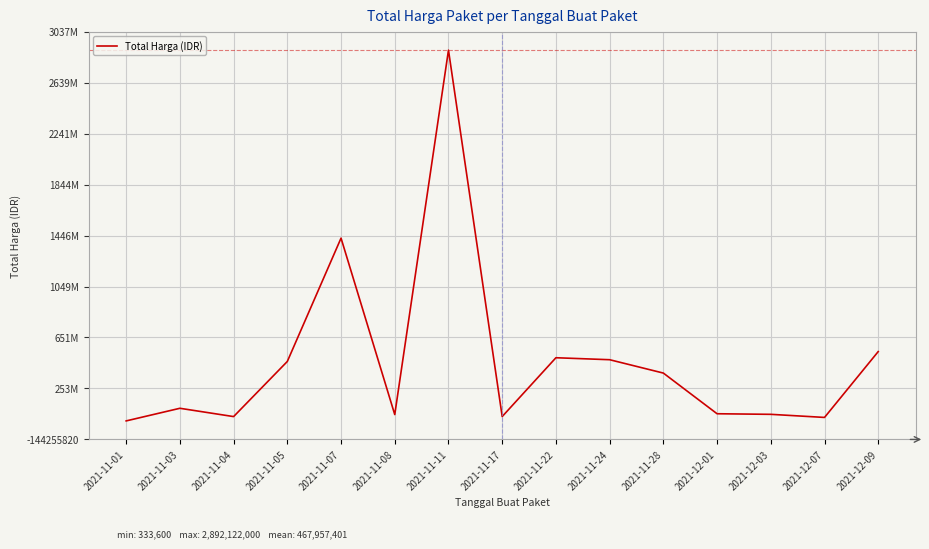

Does the chart have visible grid lines?

Yes